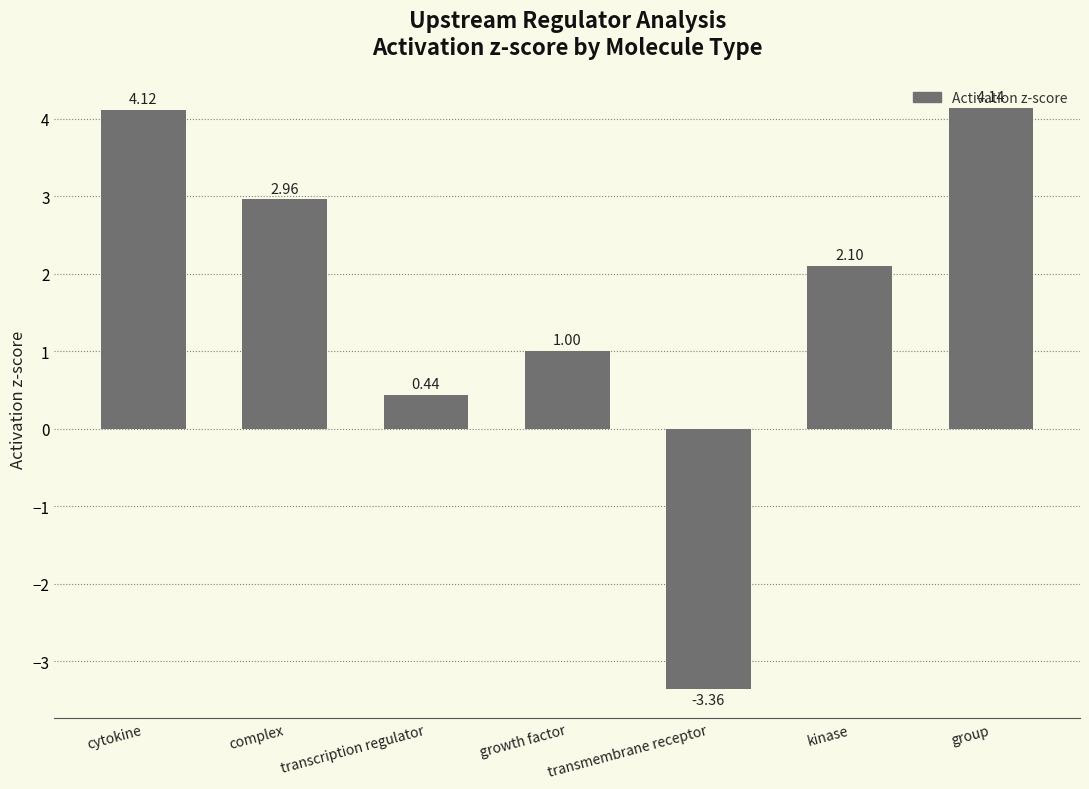

What is the sum of all values?

11.4